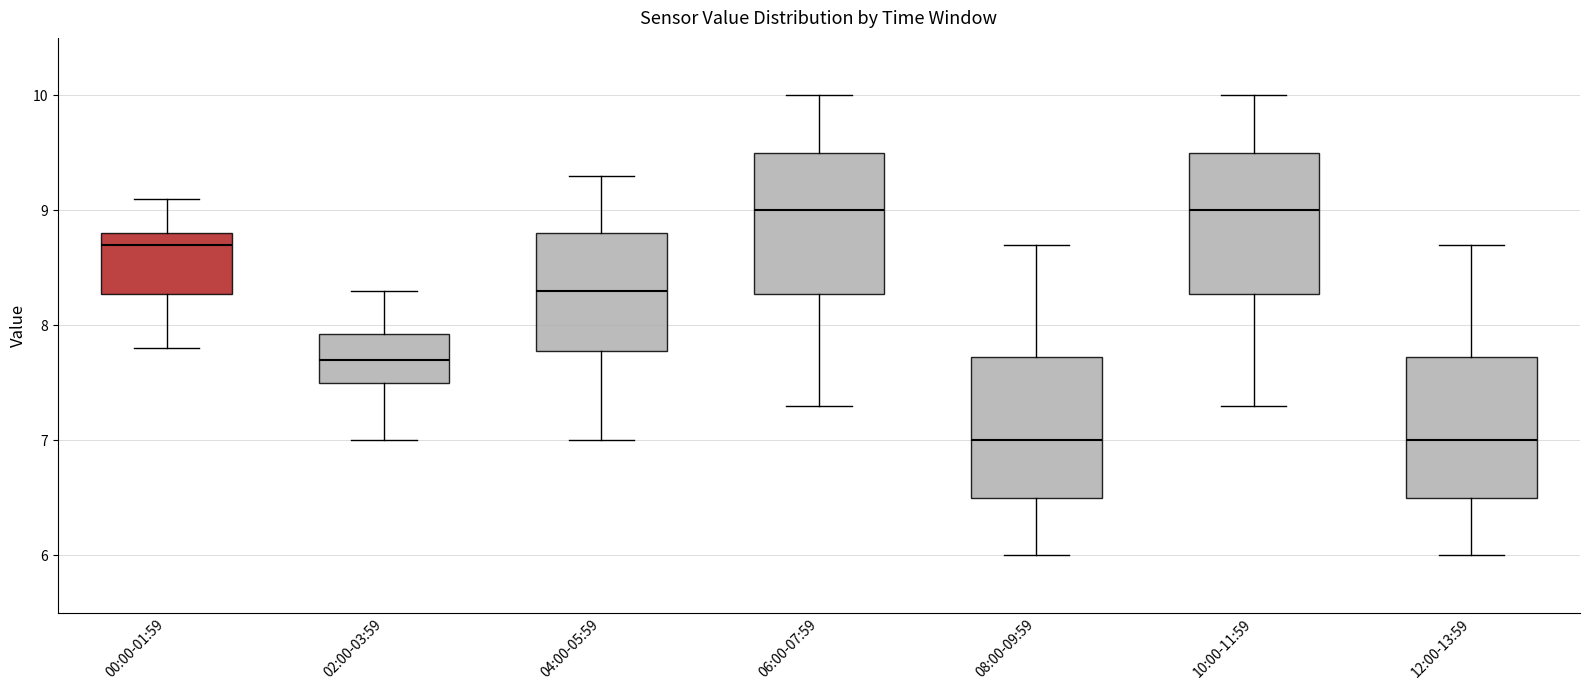

Reading left to right, transcribe this box plot: for each box, give where its median line is, the range the box spans, and where its two whiskers end, as read against the y-axis. The values are not printed on the chart, so give them approximately, as read against the axis.

00:00-01:59: median 8.7, box 8.3 to 8.8, whiskers 7.8 to 9.1
02:00-03:59: median 7.7, box 7.5 to 7.9, whiskers 7.0 to 8.3
04:00-05:59: median 8.3, box 7.8 to 8.8, whiskers 7.0 to 9.3
06:00-07:59: median 9.0, box 8.3 to 9.5, whiskers 7.3 to 10.0
08:00-09:59: median 7.0, box 6.5 to 7.7, whiskers 6.0 to 8.7
10:00-11:59: median 9.0, box 8.3 to 9.5, whiskers 7.3 to 10.0
12:00-13:59: median 7.0, box 6.5 to 7.7, whiskers 6.0 to 8.7